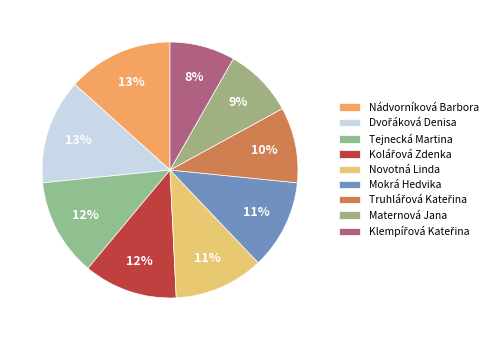

Rank the categories by value from lowest to highest.

Klempířová Kateřina, Maternová Jana, Truhlářová Kateřina, Mokrá Hedvika, Novotná Linda, Kolářová Zdenka, Tejnecká Martina, Dvořáková Denisa, Nádvorníková Barbora